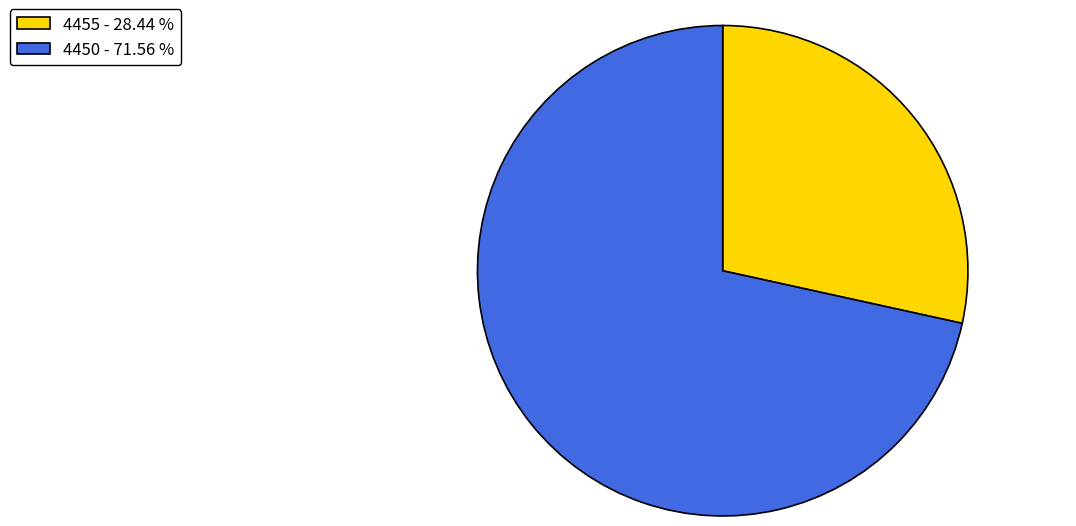

Is there any slice that represents more than half of the pie?

Yes